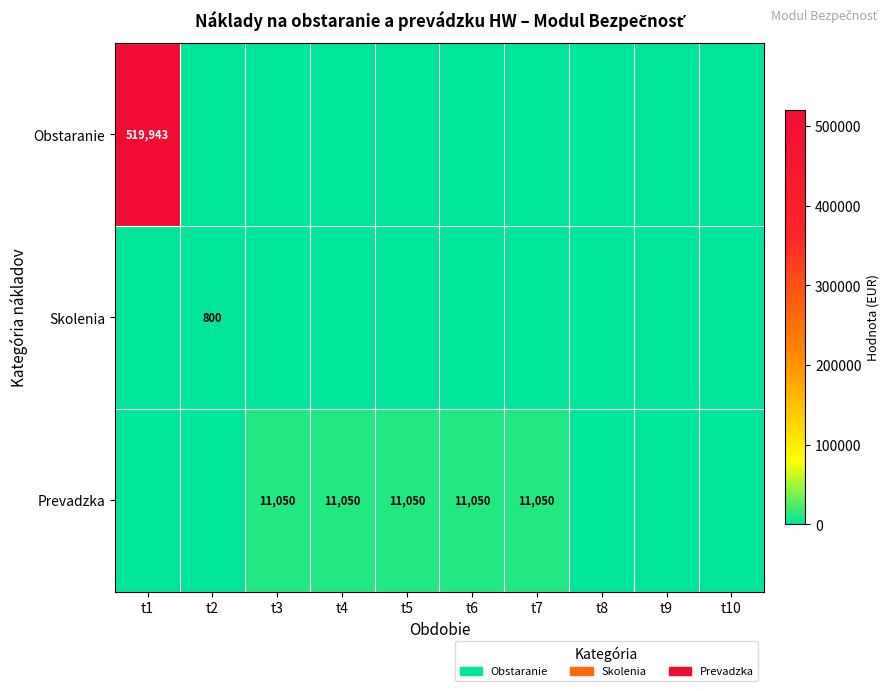

Which series has the largest range (max minus min)?

Obstaranie